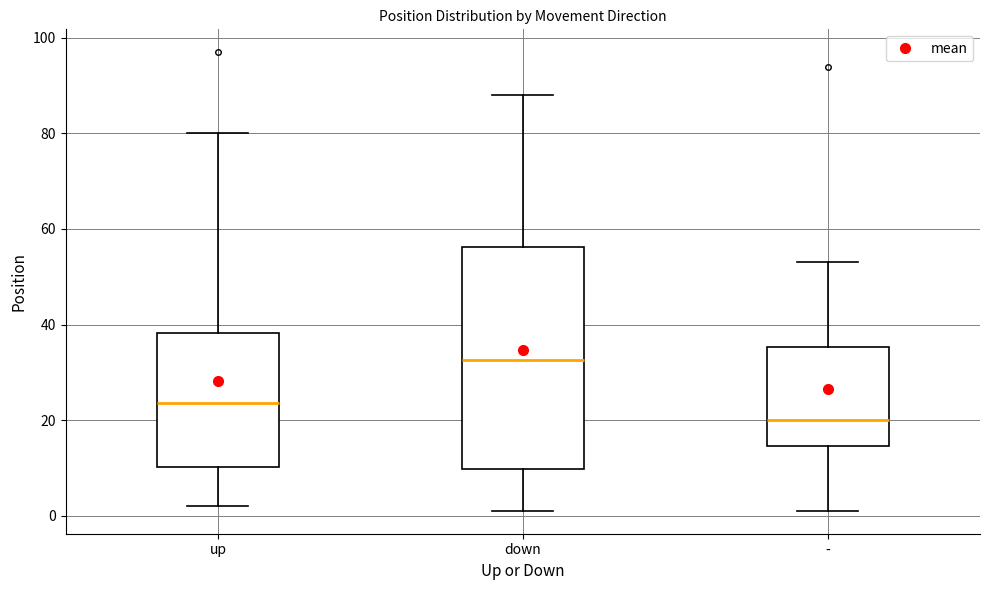

Comparing the boxes themselves (not the whiskers), which one is the tallest?

down